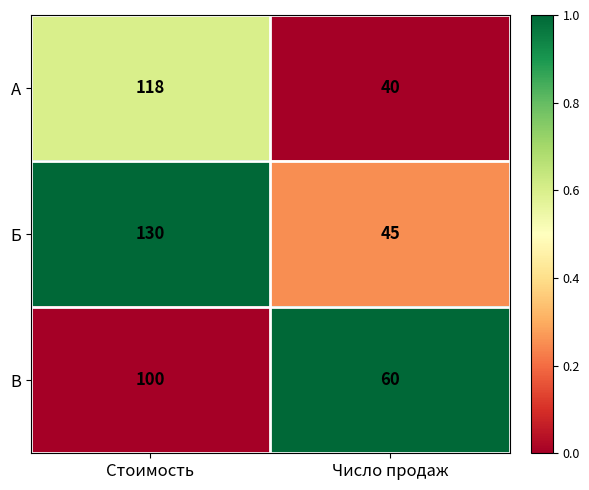

Is it true that А equals 118 at Стоимость?

True